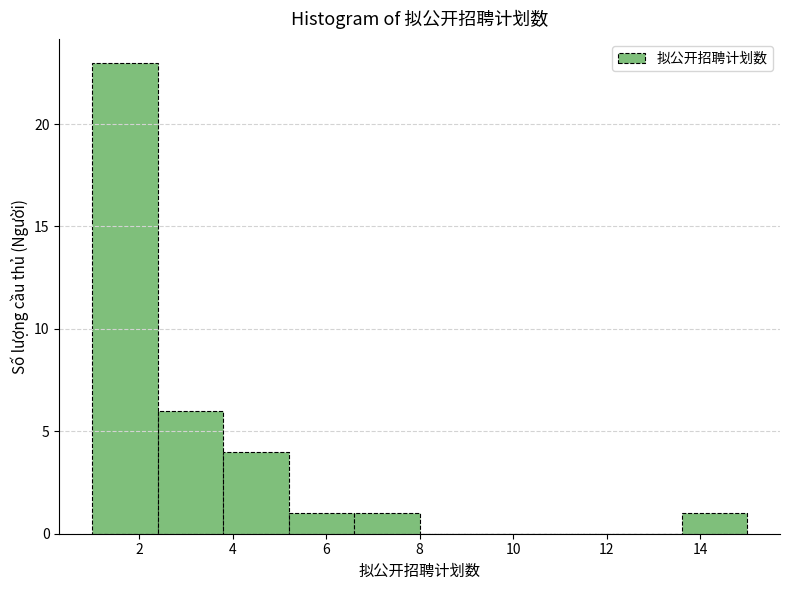

Reading left to right, list every bar in this chart as the range it spans on the x-axis followed by its height. The values are not printed on the chart, so give them approximately, as read against the axis.

1.0 to 2.4: 23
2.4 to 3.8: 6
3.8 to 5.2: 4
5.2 to 6.6: 1
6.6 to 8.0: 1
8.0 to 9.4: 0
9.4 to 10.8: 0
10.8 to 12.2: 0
12.2 to 13.6: 0
13.6 to 15.0: 1